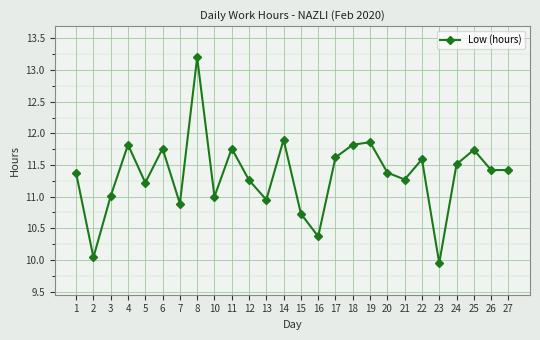

Is this an area chart (filled region under the line)?

No